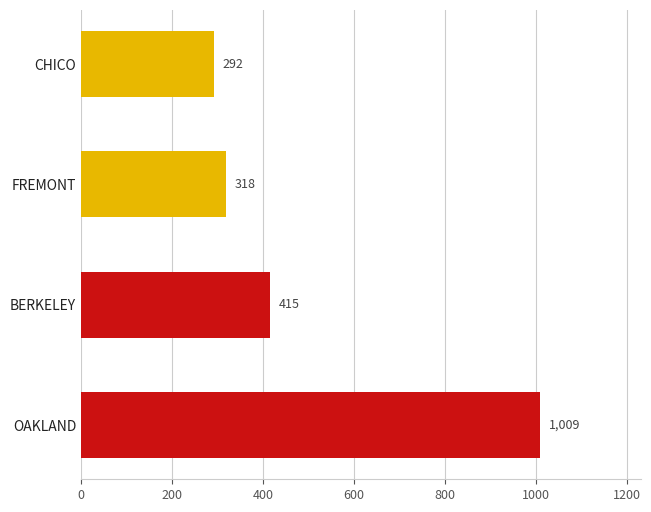

What is the difference between the maximum and minimum values?

717